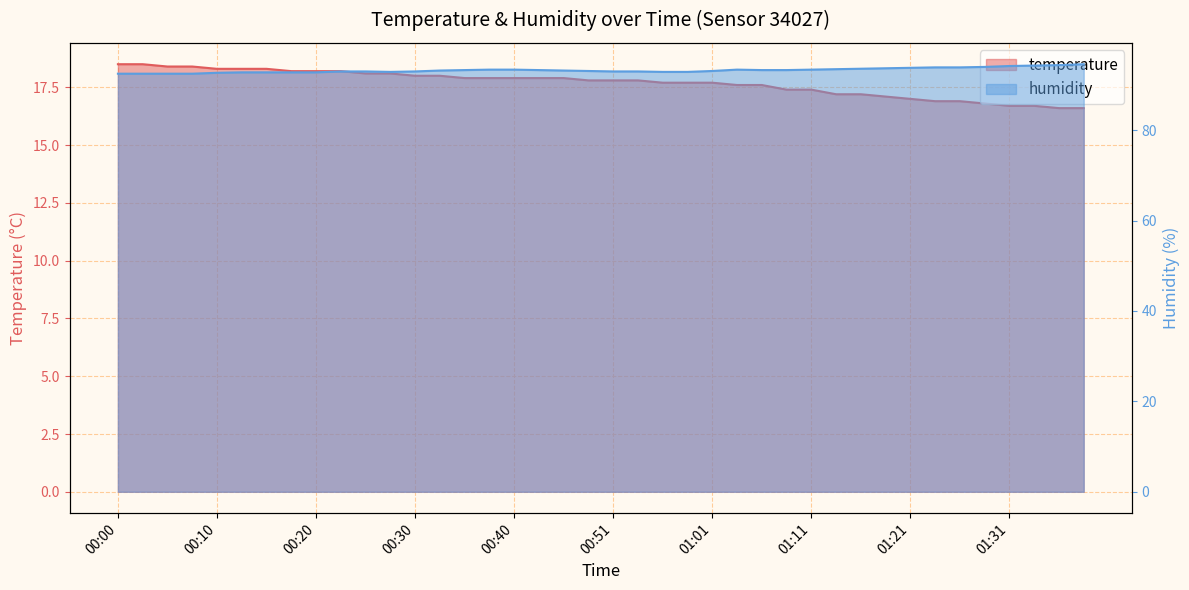

How many values in the humidity series are below 93?

12